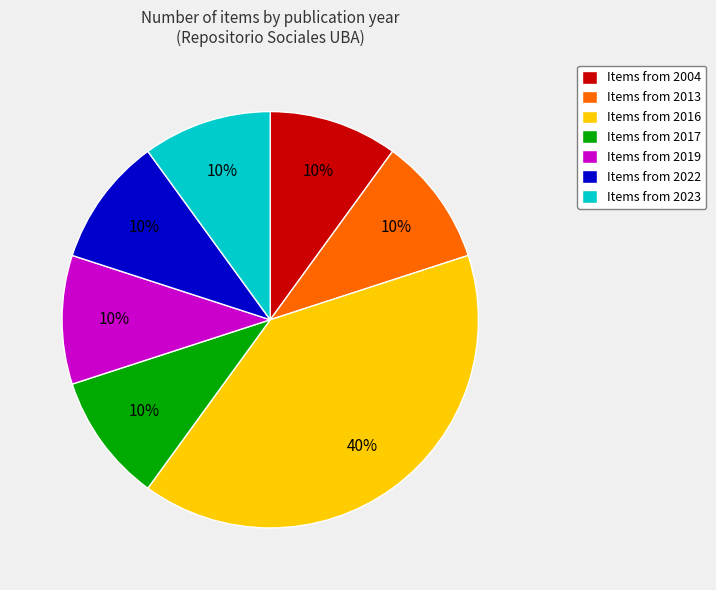

What percentage is the Items from 2013 slice, to the nearest percent?

10%